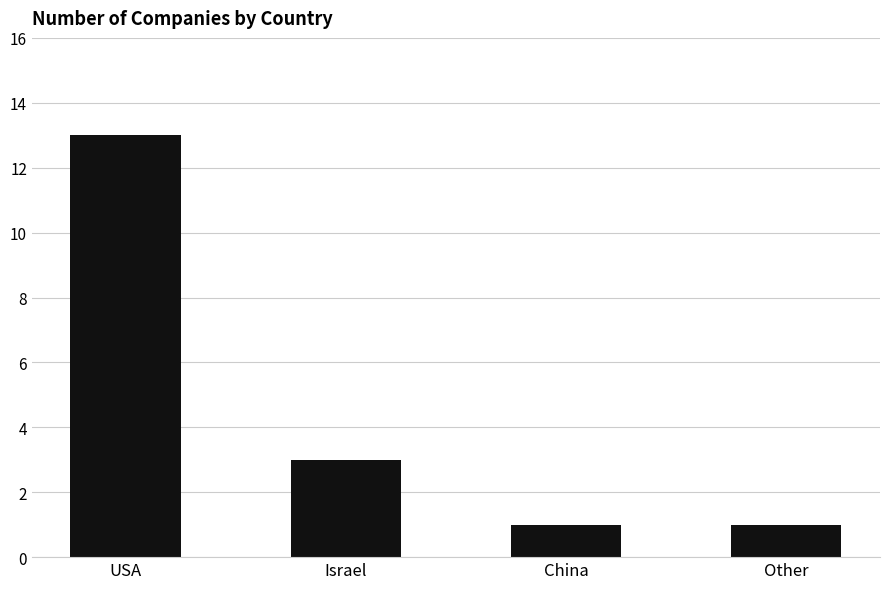

What is the difference between the second highest and minimum values?

2